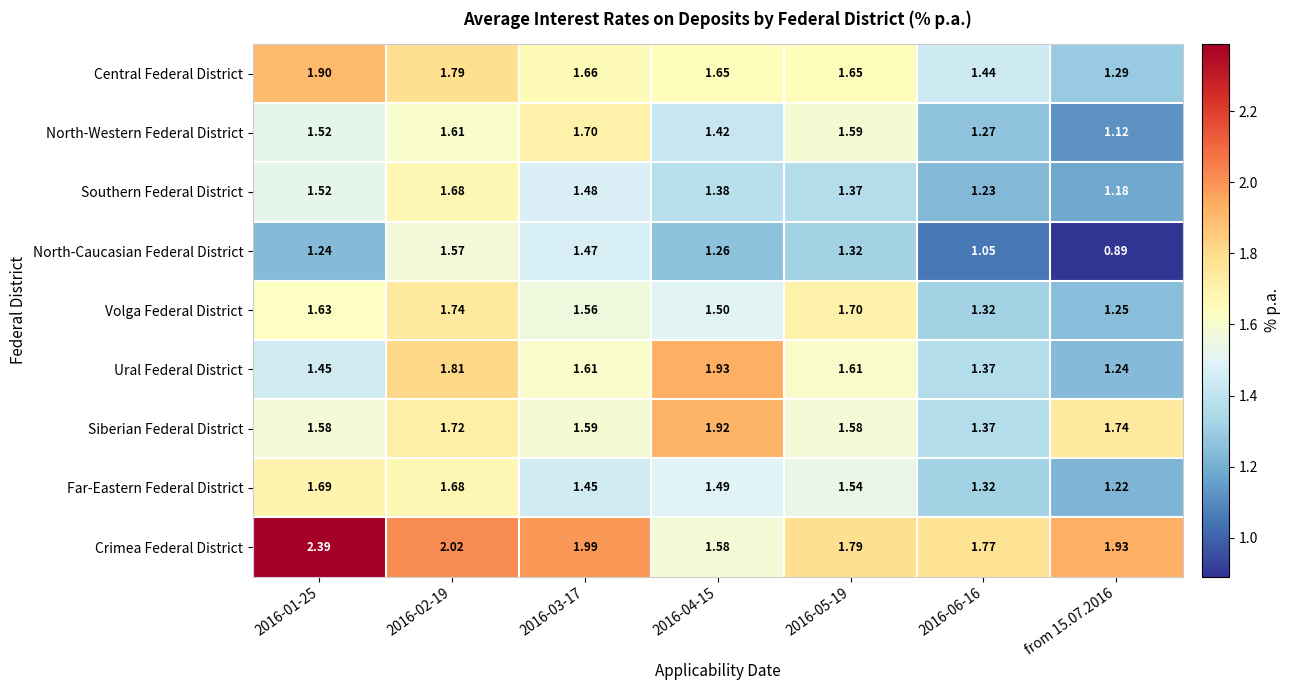

Which series has the largest range (max minus min)?

Crimea Federal District